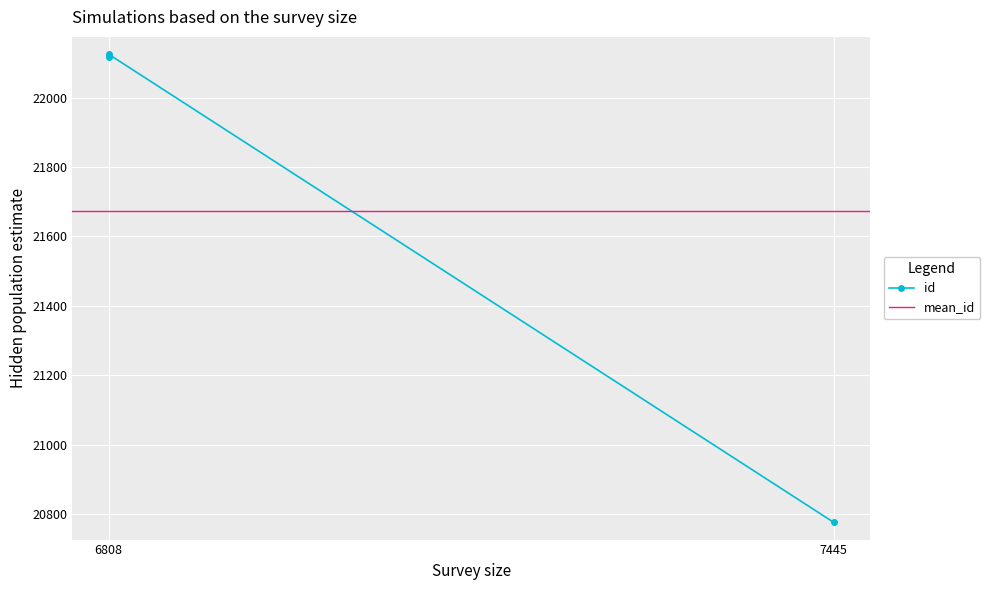

The chart shows a value of 10155 at 7445. True or false?

False